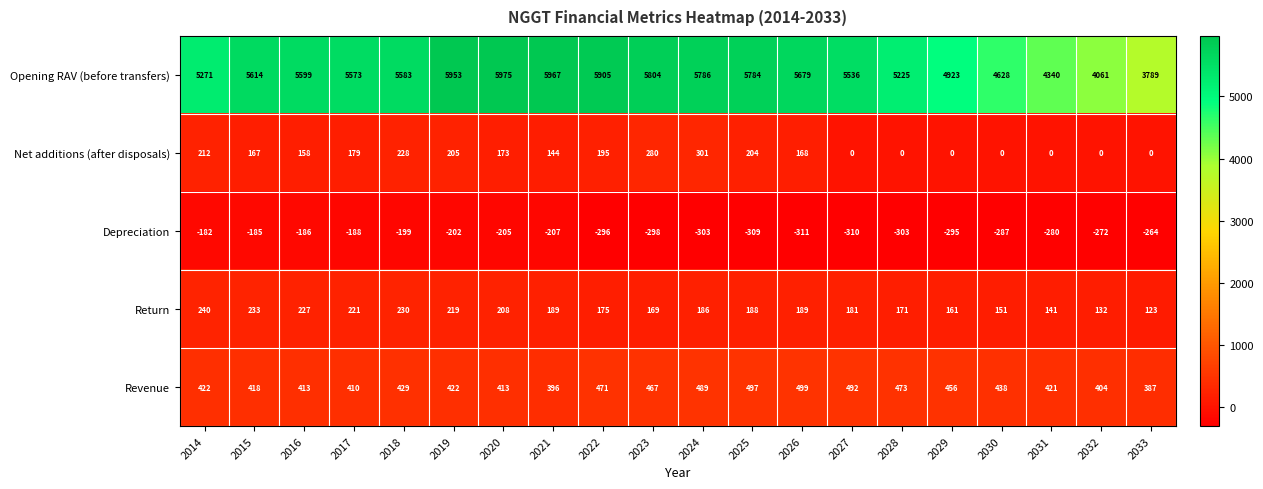

How many categories are shown in the chart?

20